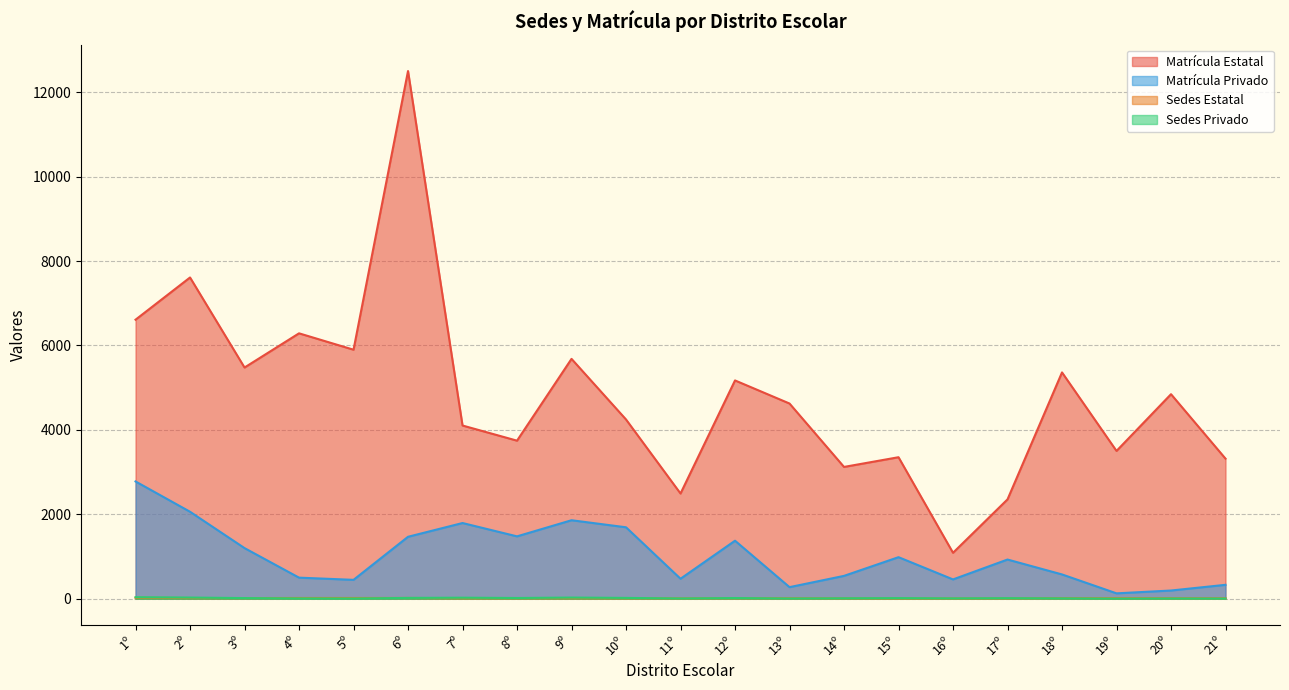

How many series are shown in this chart?

4